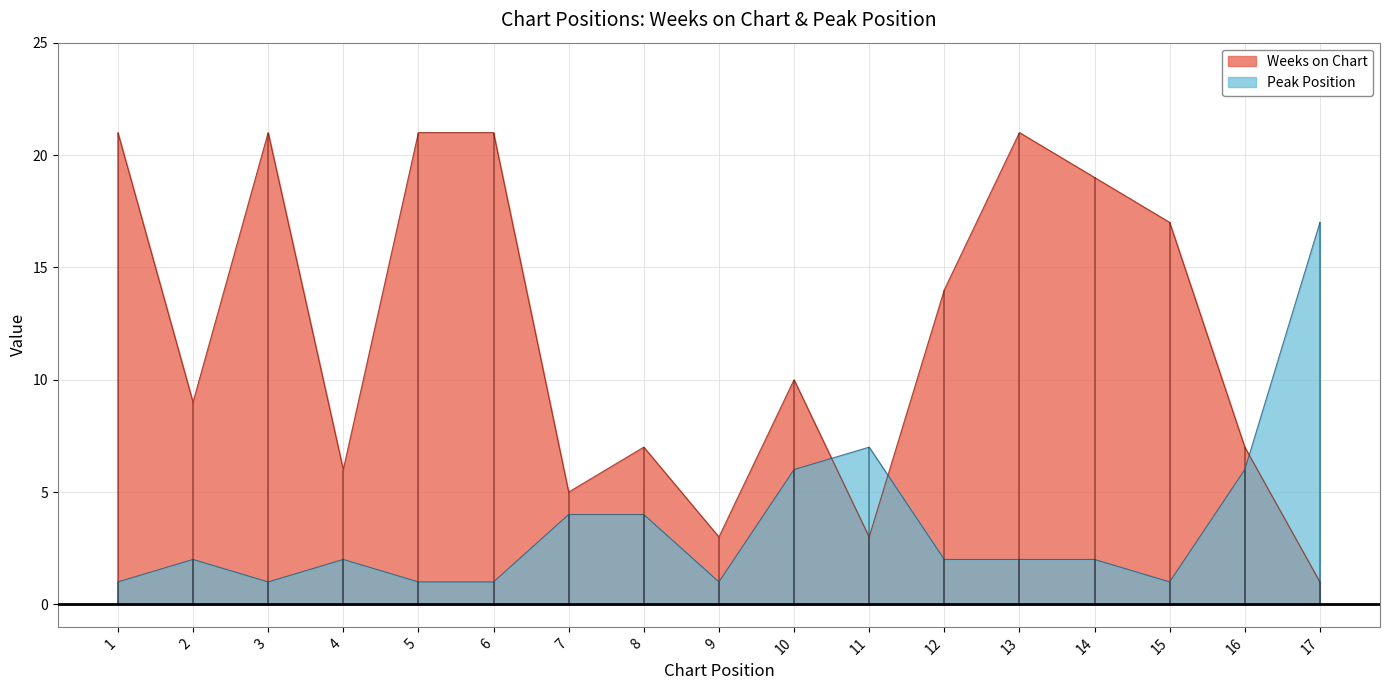

Reading left to right, what are all the values shown in this chart?

Weeks on Chart: 1=21	2=9	3=21	4=6	5=21	6=21	7=5	8=7	9=3	10=10	11=3	12=14	13=21	14=19	15=17	16=7	17=1
Peak Position: 1=1	2=2	3=1	4=2	5=1	6=1	7=4	8=4	9=1	10=6	11=7	12=2	13=2	14=2	15=1	16=6	17=17